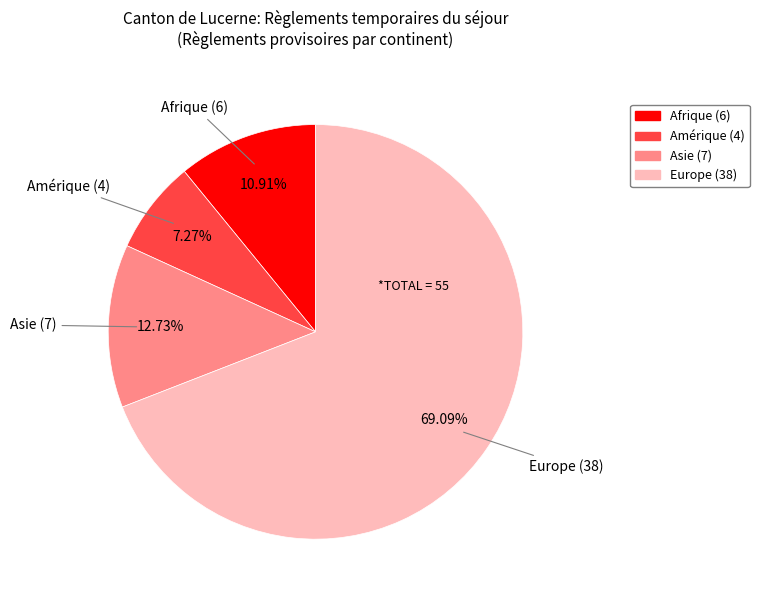

What percentage is the Amérique slice, to the nearest percent?

7%